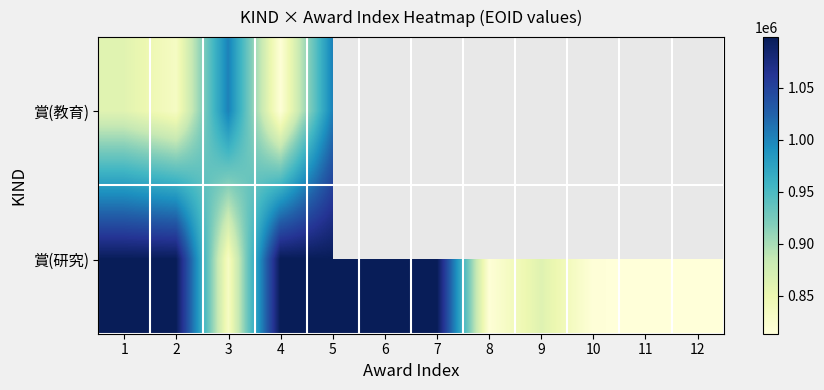

Rank the series at 12 from lowest to highest value.

賞(教育), 賞(研究)